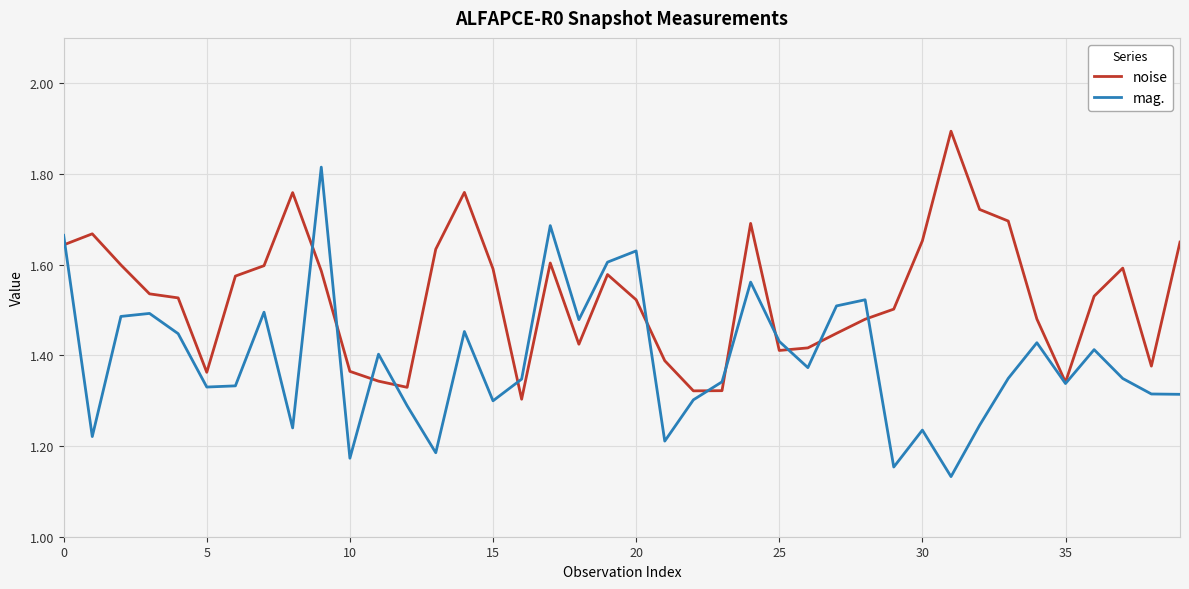

Does the chart have visible grid lines?

Yes